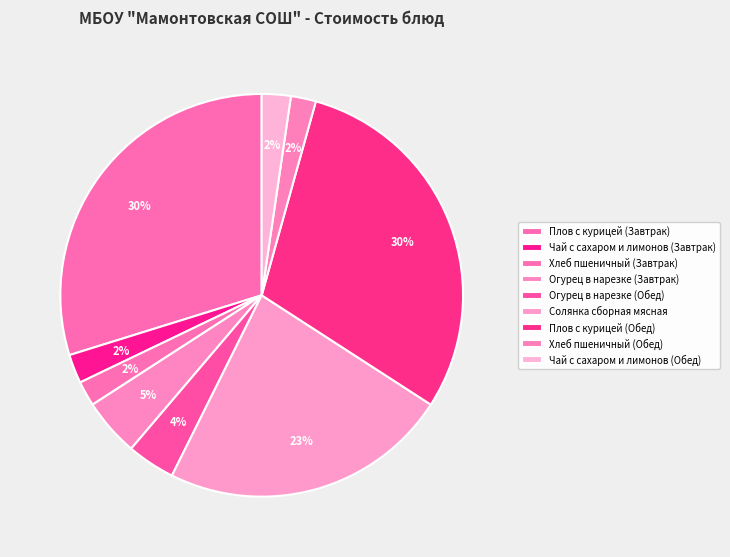

What portion of the pie excludes Хлеб пшеничный (Завтрак)?

98.0%